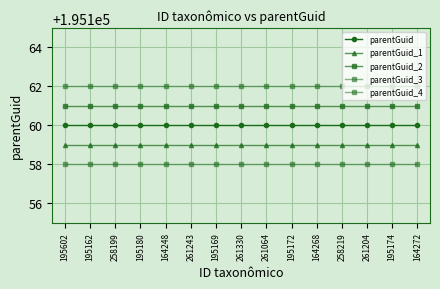

What is the average value of the parentGuid series?

195160